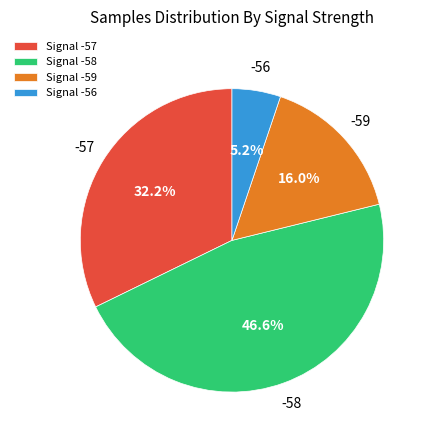

What is the smallest slice in the pie chart?

Signal -56